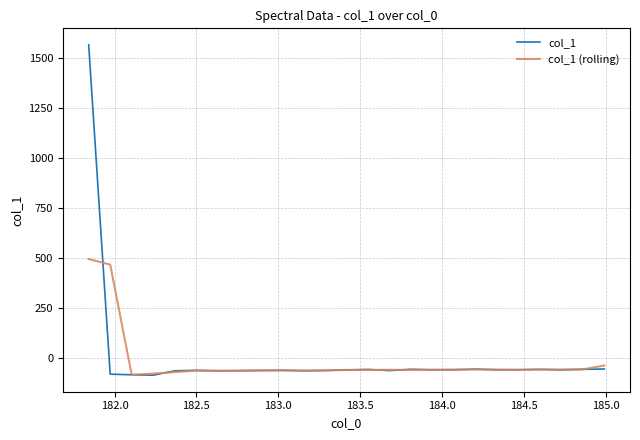

What is the minimum value shown in the chart?

-84.9